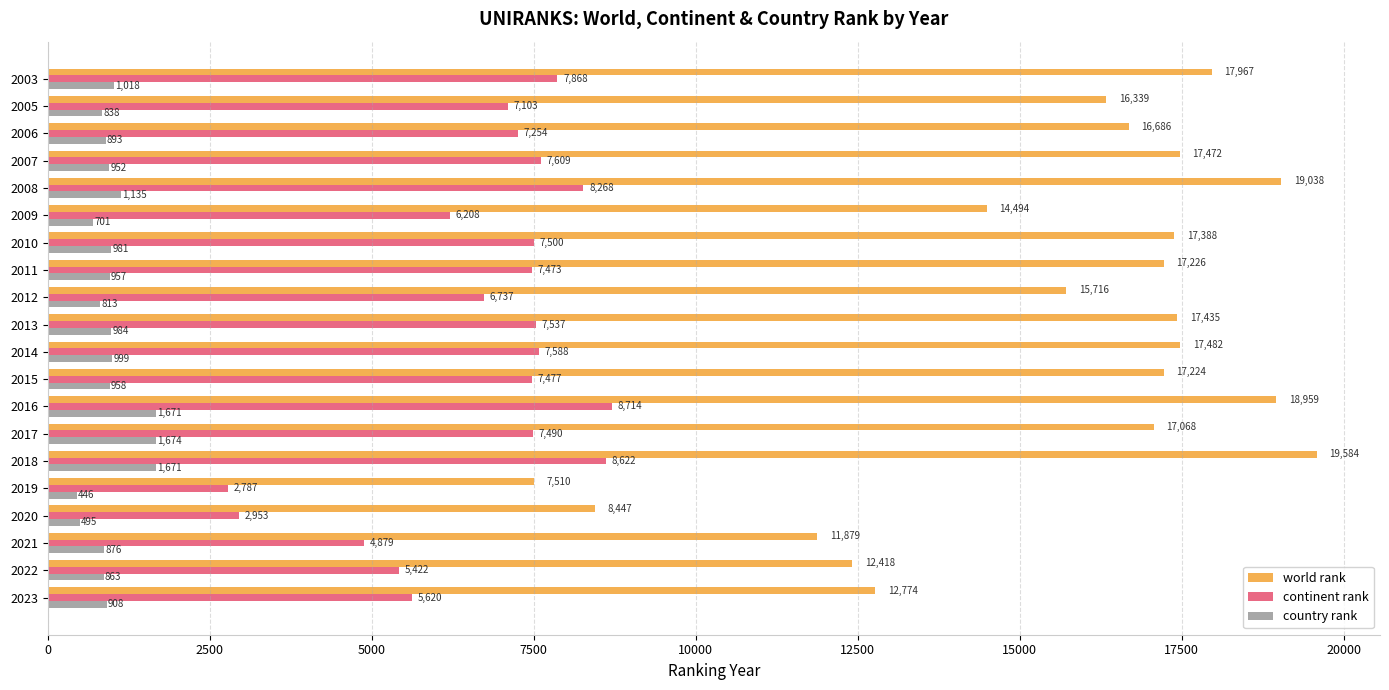

What is the average value of the continent rank series?

6755